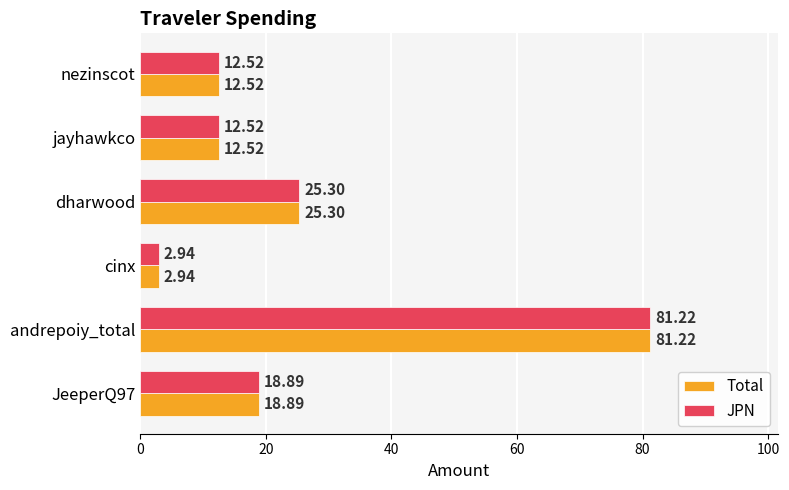

Where is JPN nearest to the value 42?

dharwood